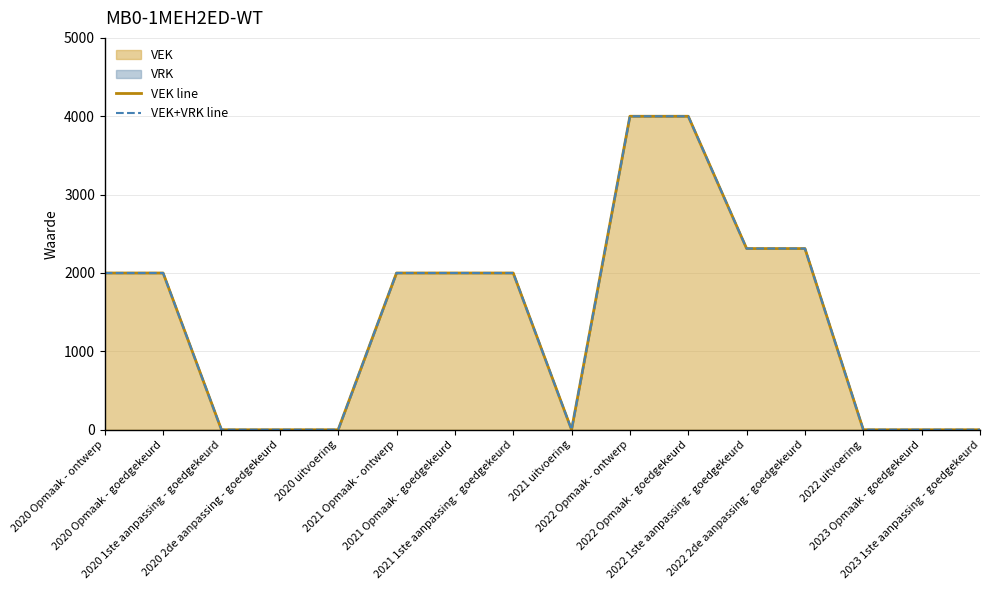

What is the label of the 3rd point from the right?

2022 uitvoering